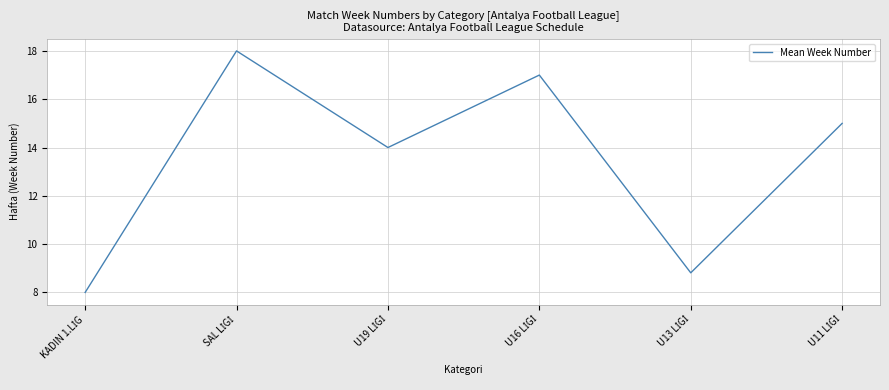

How many interior local peaks (higher than both neighbors) does the data have?

2